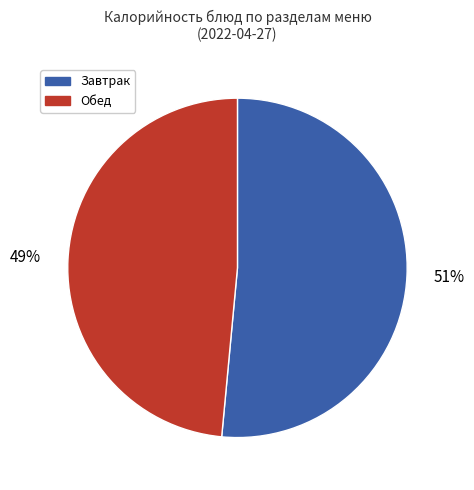

True or false: Обед accounts for 49% of the total.

True